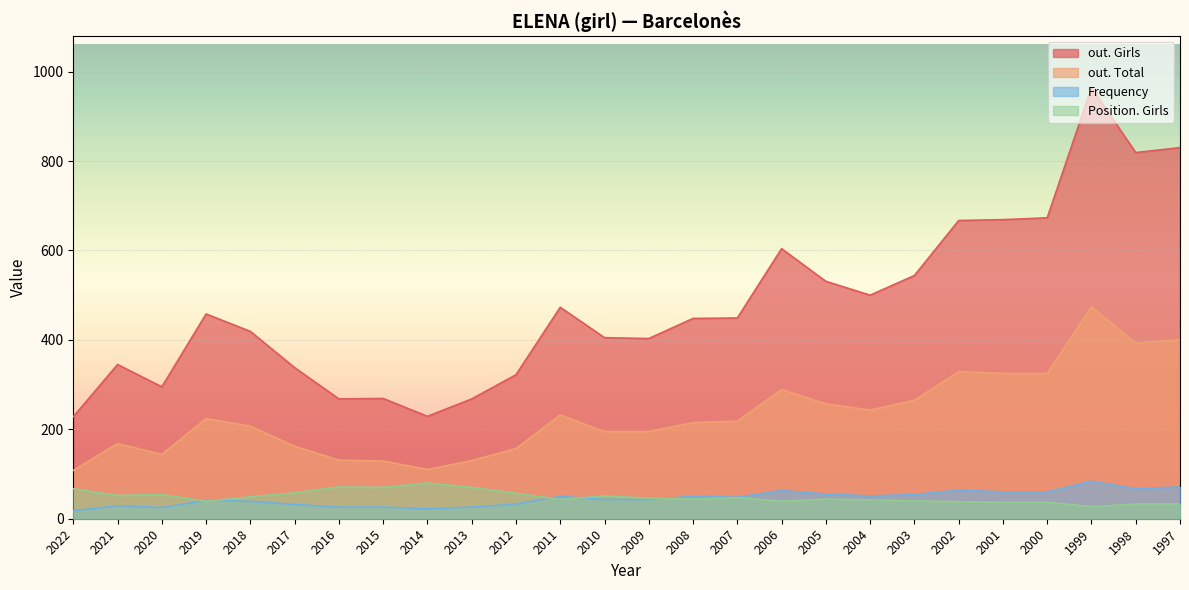

Which category has the highest value in the out. Girls series?

1999